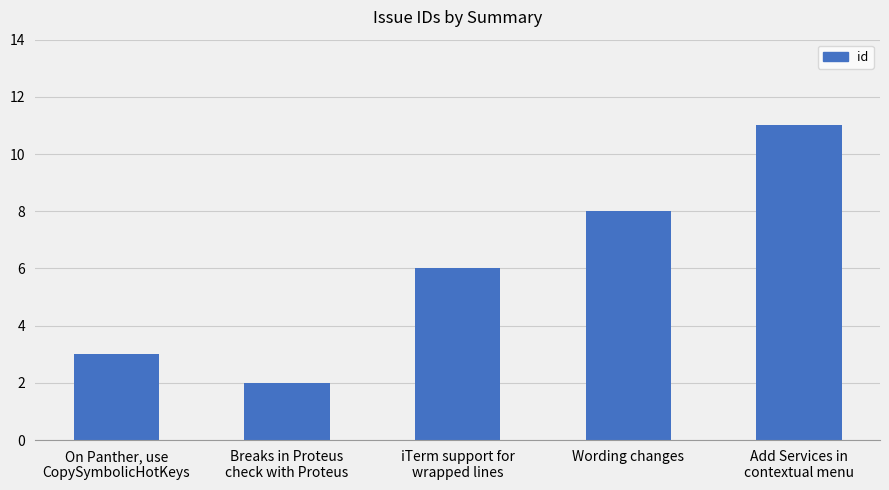

What value does the data have at Add Services in
contextual menu?

11